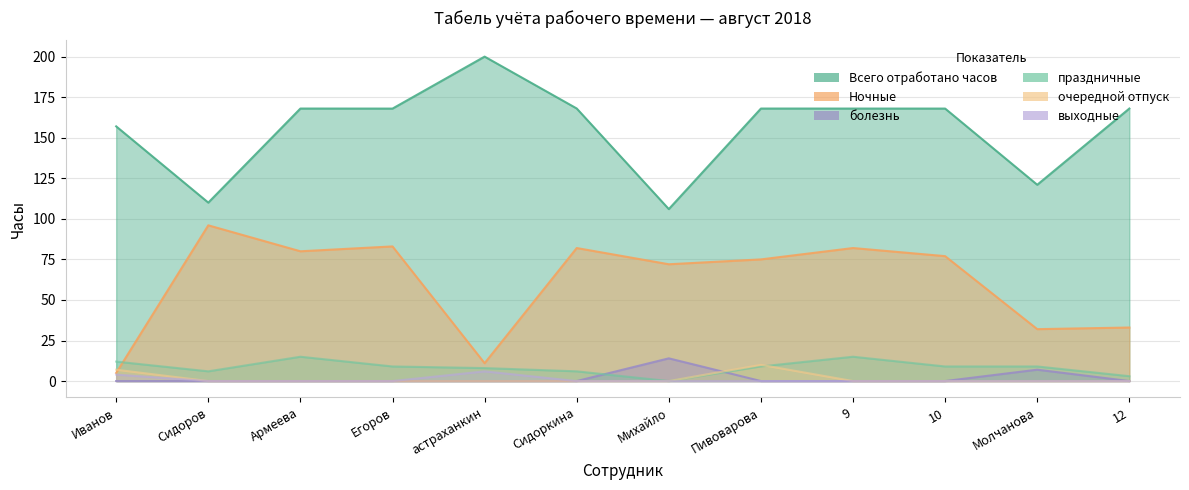

What is the difference between the maximum and minimum values in the очередной отпуск series?

10.0